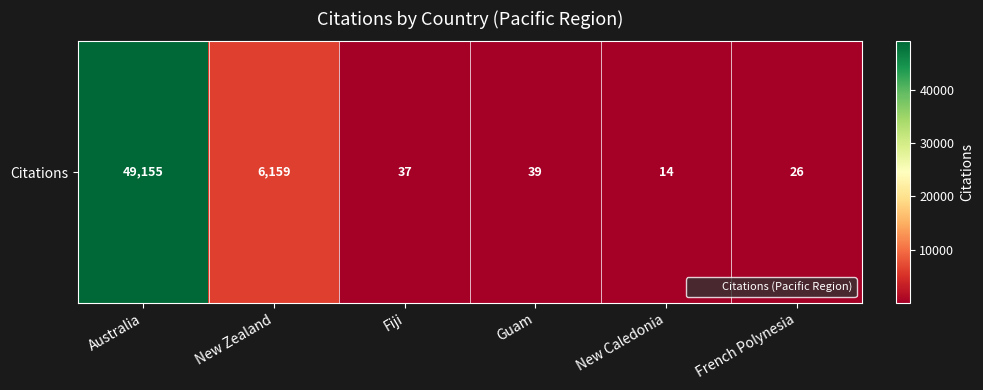

Count the number of data series in this chart.

1